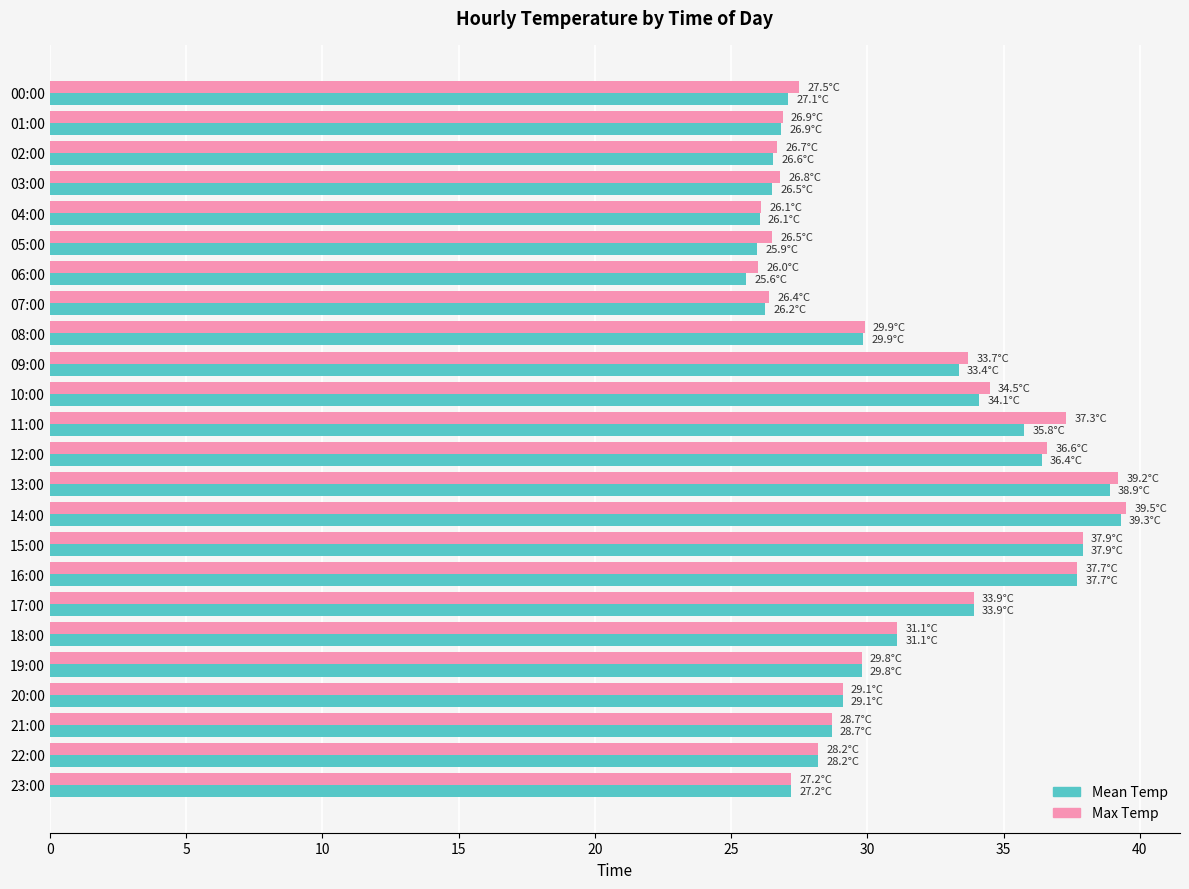

How many data points does each series have?

24